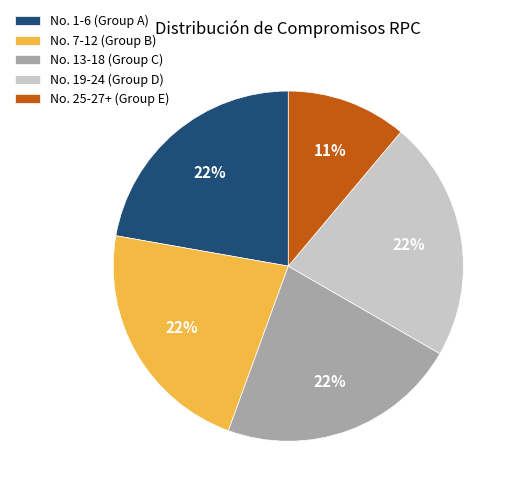

Between No. 13-18 (Group C) and No. 25-27+ (Group E), which is larger?

No. 13-18 (Group C)